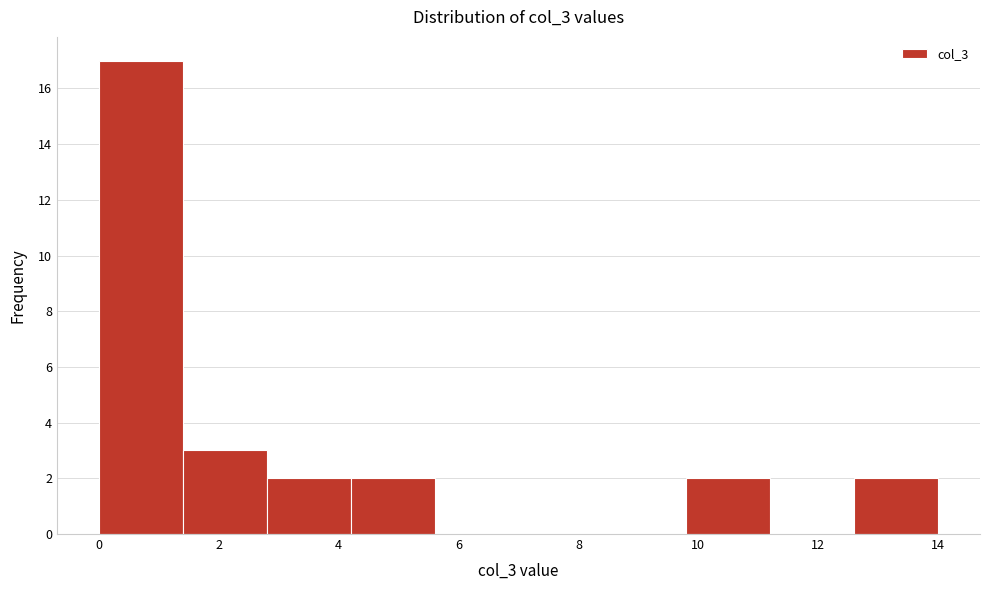

Reading left to right, list every bar in this chart as the range it spans on the x-axis followed by its height. The values are not printed on the chart, so give them approximately, as read against the axis.

0.0 to 1.4: 17
1.4 to 2.8: 3
2.8 to 4.2: 2
4.2 to 5.6: 2
5.6 to 7.0: 0
7.0 to 8.4: 0
8.4 to 9.8: 0
9.8 to 11.2: 2
11.2 to 12.6: 0
12.6 to 14.0: 2